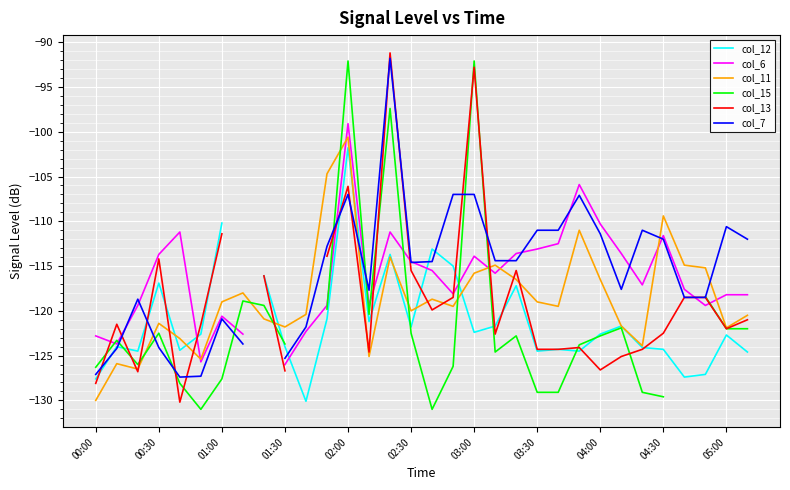

How many negative values does the col_6 series have?

31